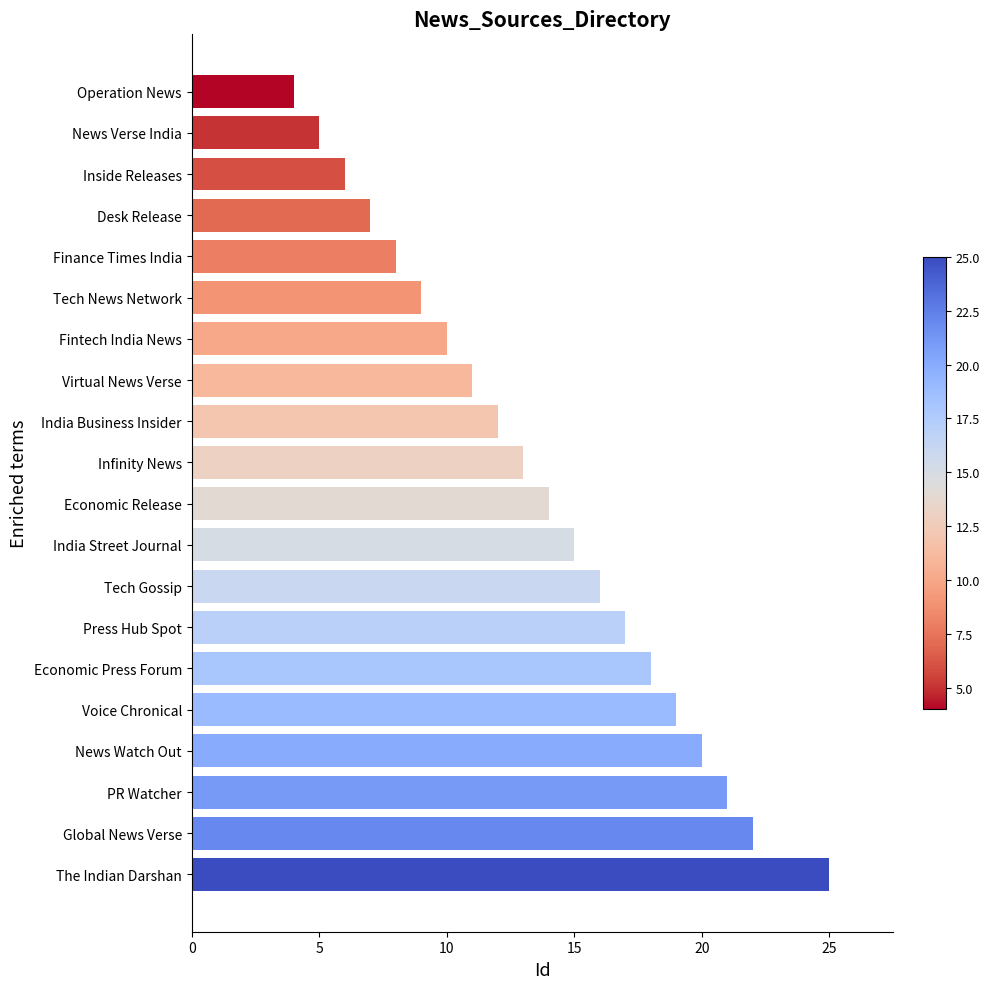

What is the label of the 9th bar from the bottom?

India Street Journal